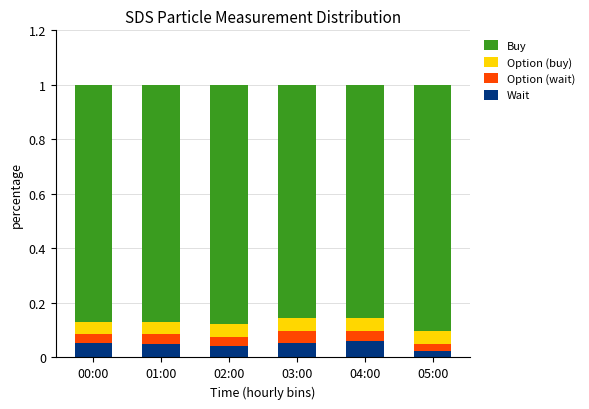

True or false: Wait has a value of 0.1 at 02:00.

False